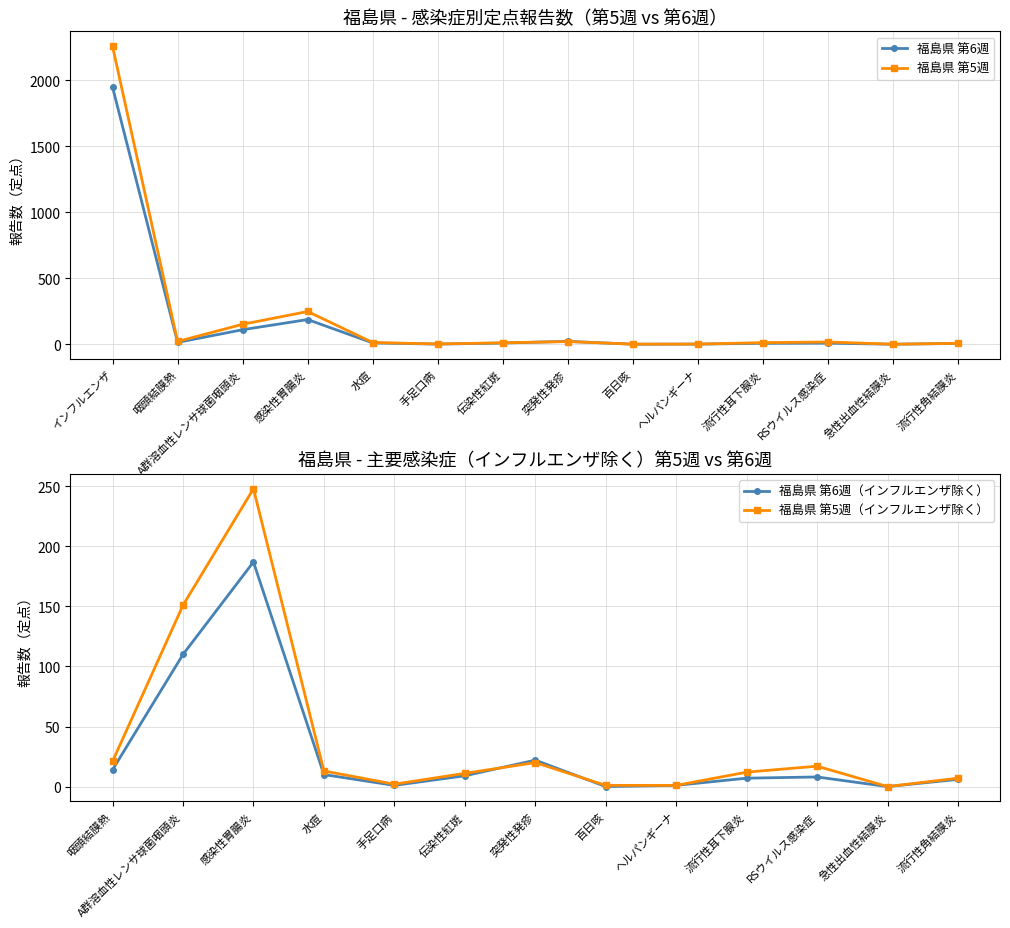

How many distinct data groups are displayed?

2